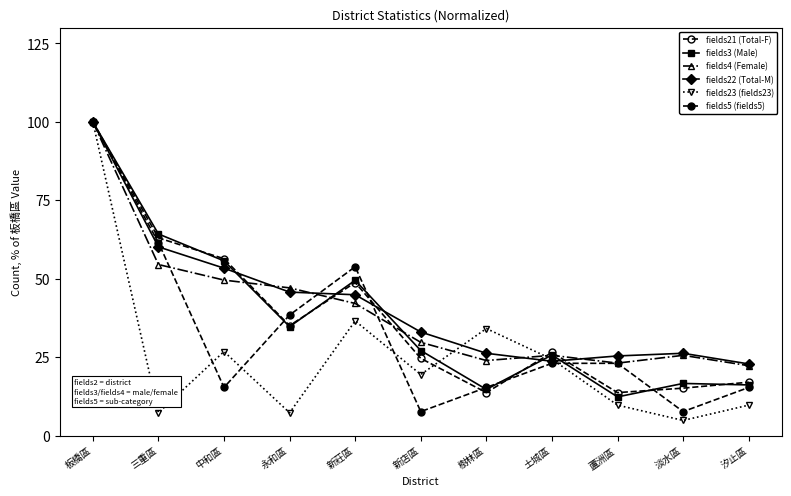

What is the label of the 10th point from the right?

三重區